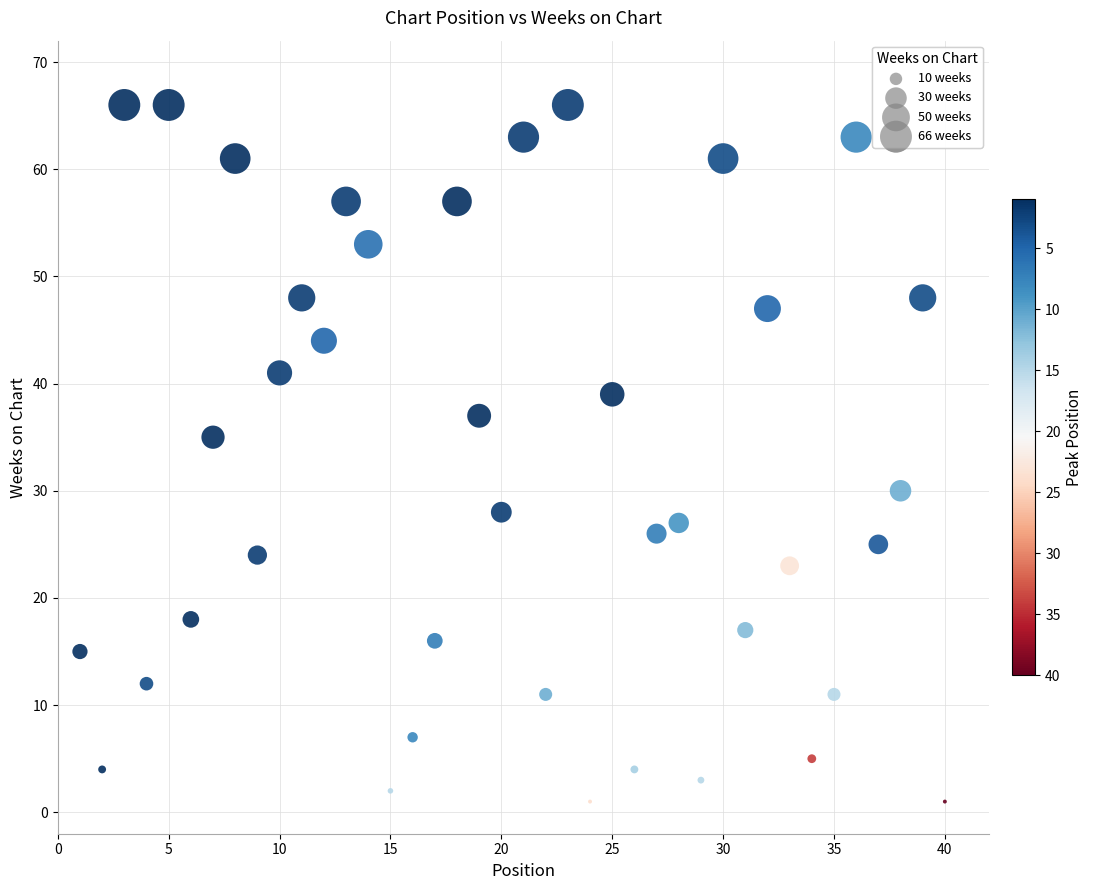

What Y value in the scatter plot is closest to 33?

35